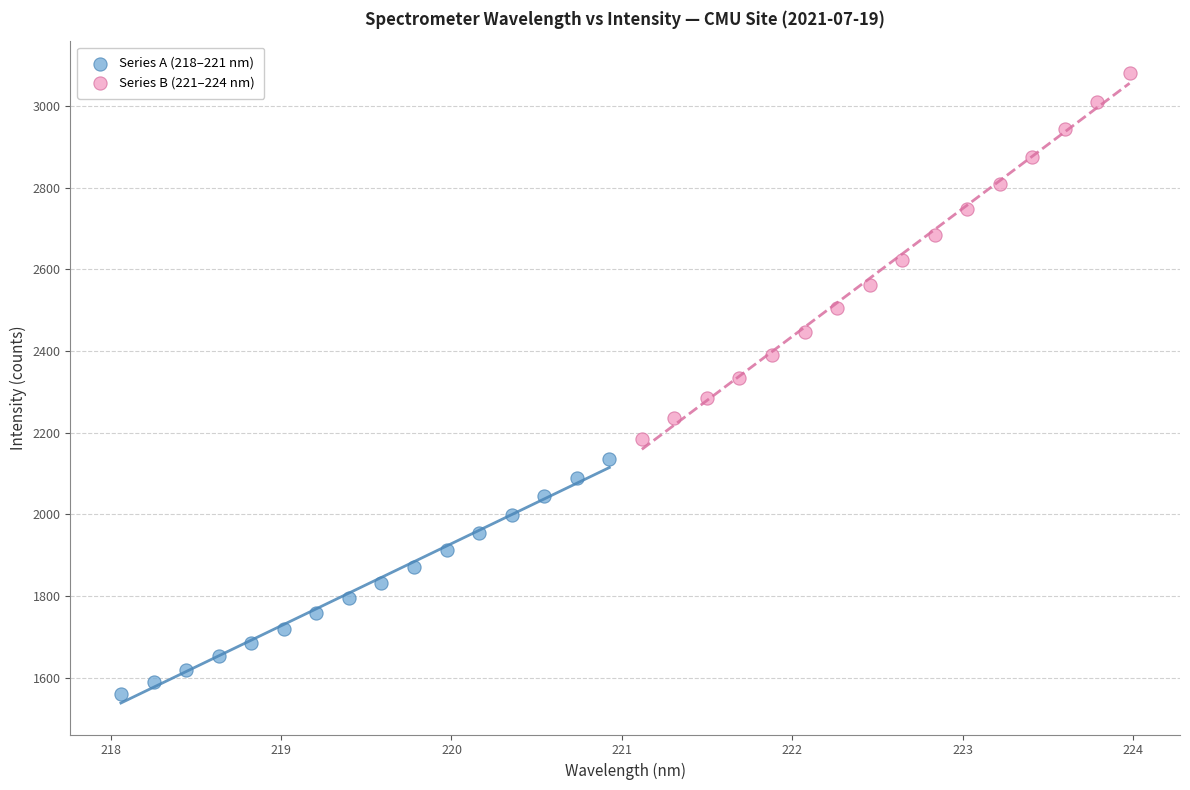

What are all the series names shown in the legend?

Series A (218–221 nm), Series B (221–224 nm)